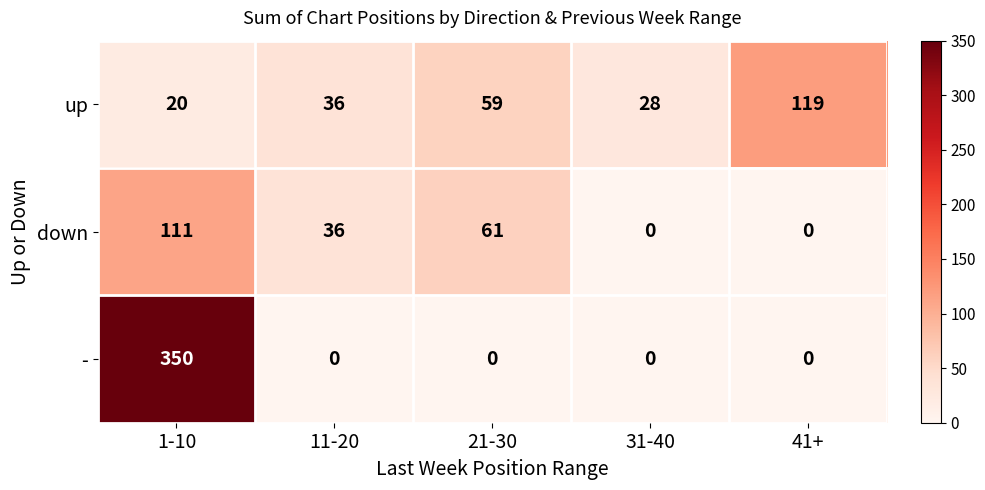

List the series in order of their peak value, highest first.

-, up, down